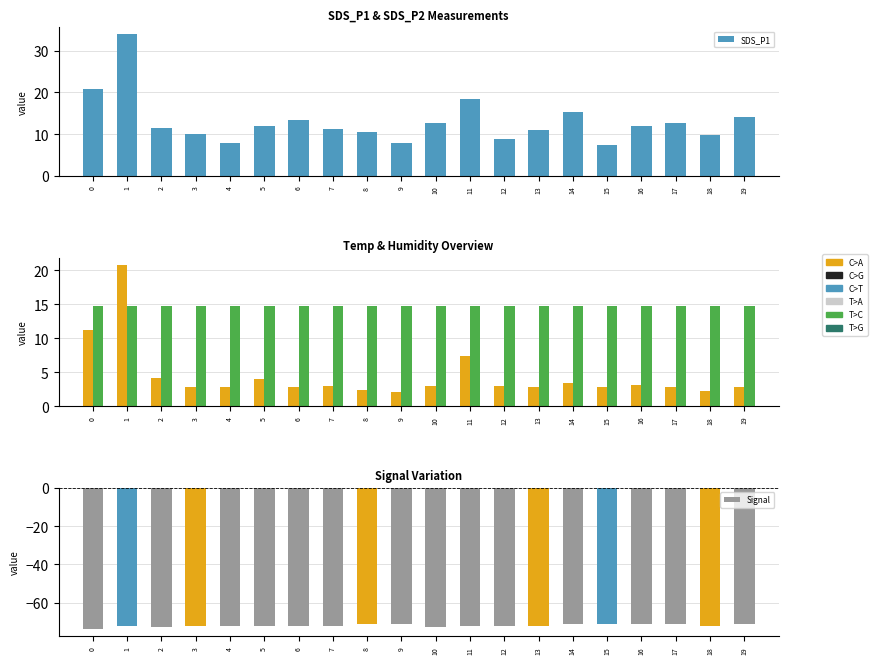

Which has a higher value, 16 or 19?

19